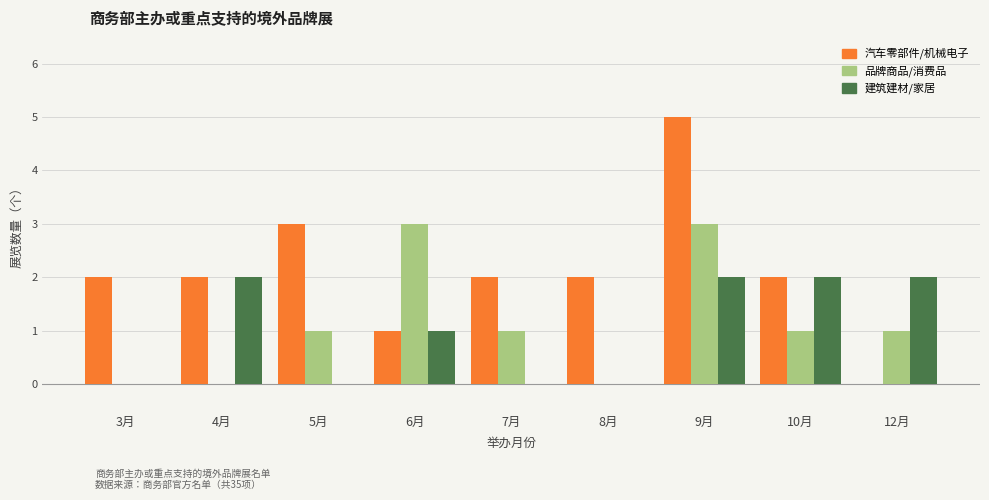

Between 6月 and 7月, which series saw the biggest shift?

品牌商品/消费品